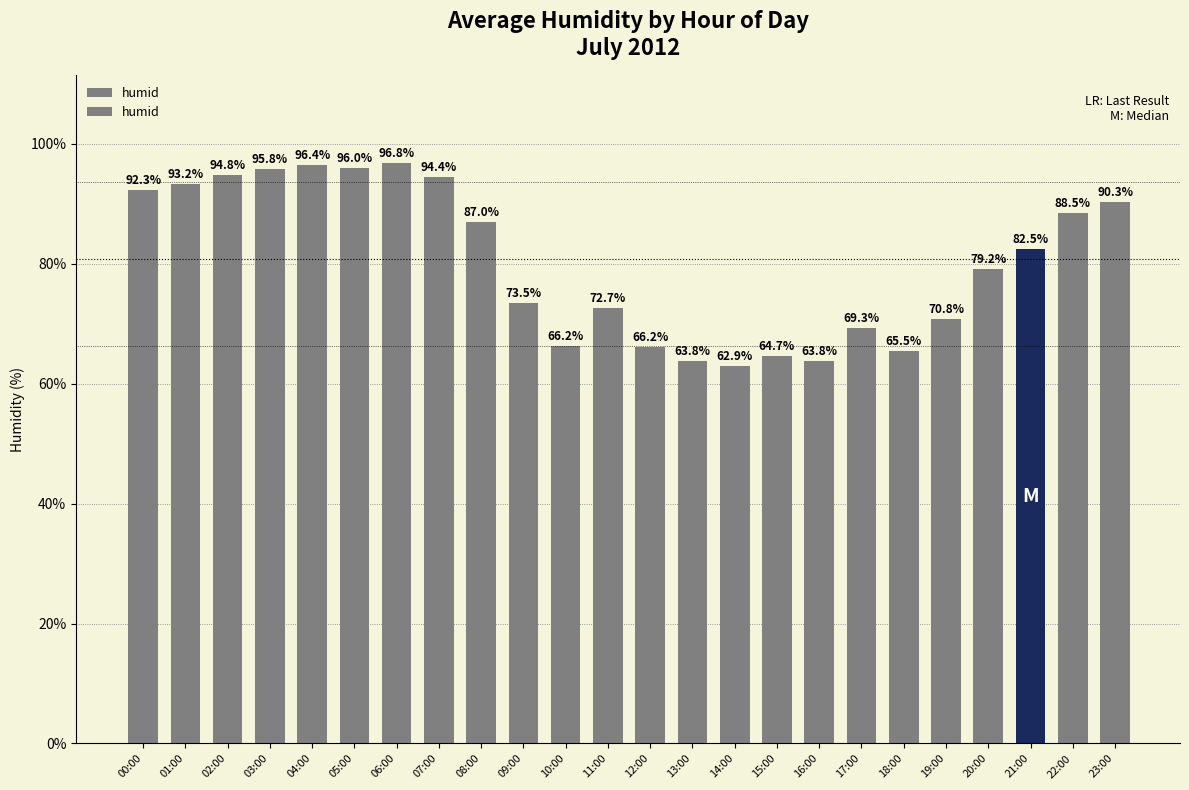

At which category does the chart reach its minimum across all series?

14:00